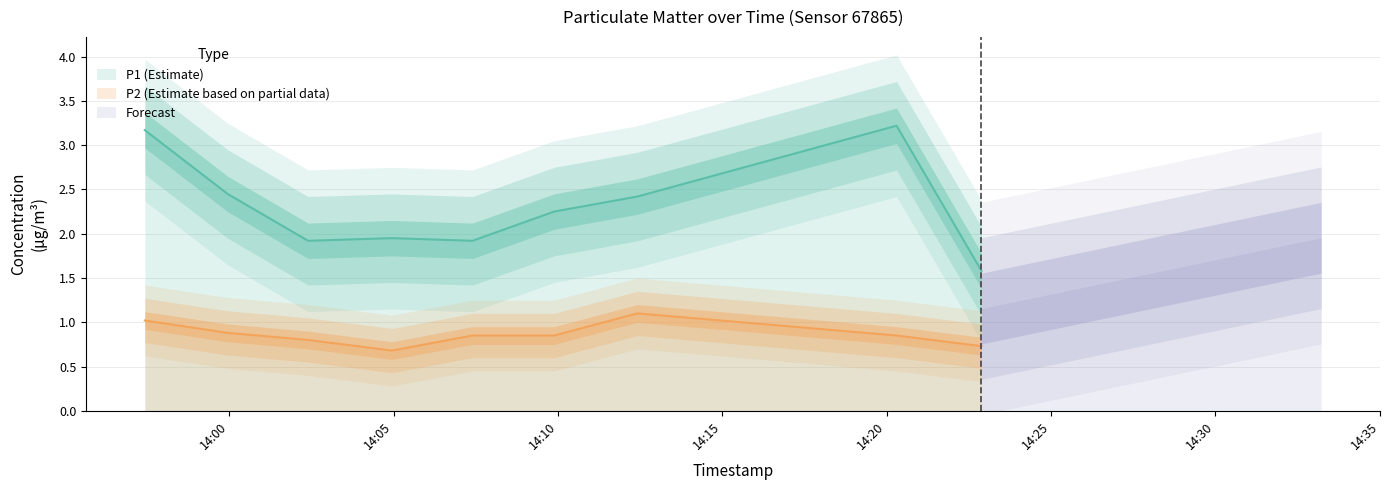

What is the difference between the maximum and second lowest values in the P2 series?

0.4